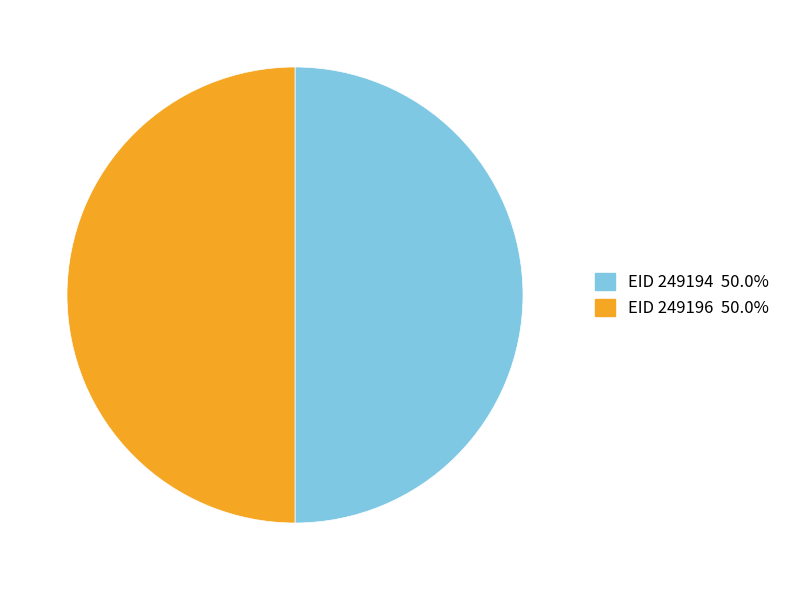

What is the ratio of the value at EID 249196 50.0% to the value at EID 249194 50.0%?

1.0